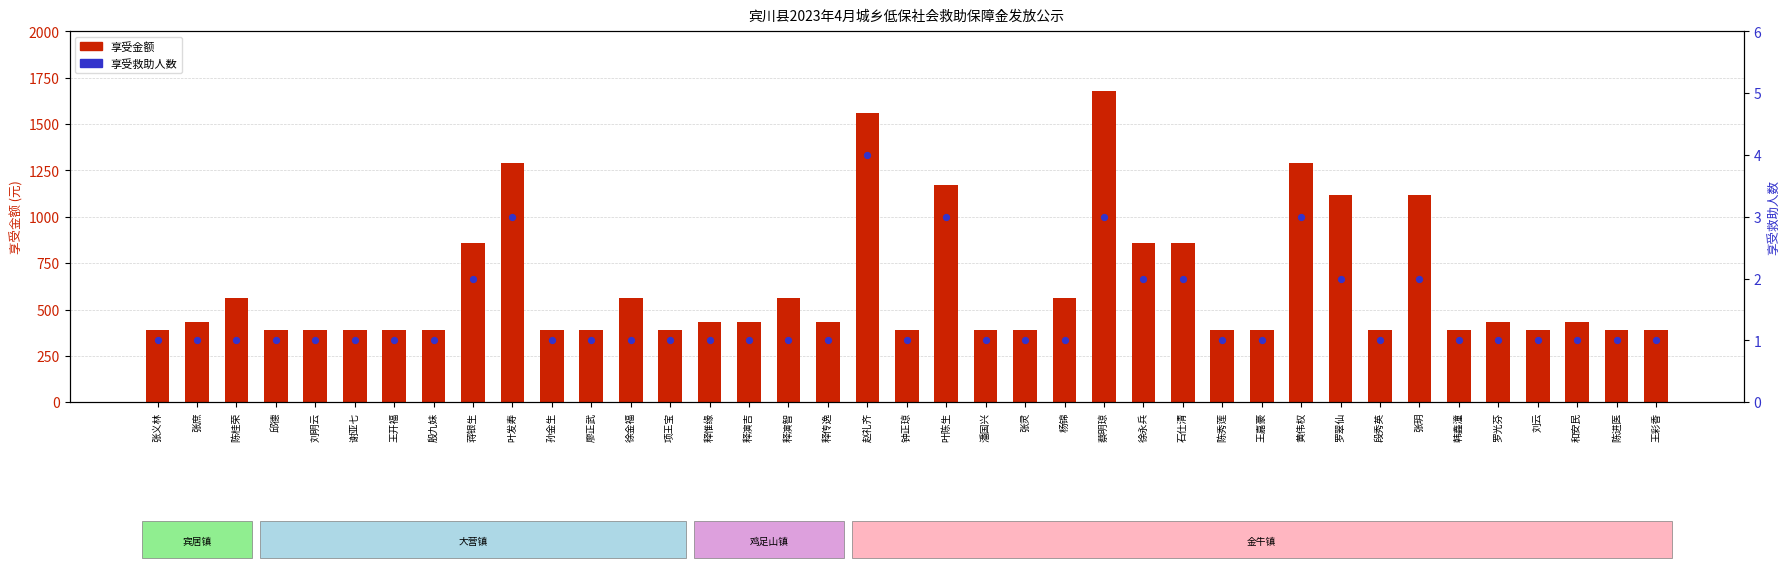

Is the value of 享受救助人数 at 钟正琼 greater than the value of 享受金额 at 刘明云?

No